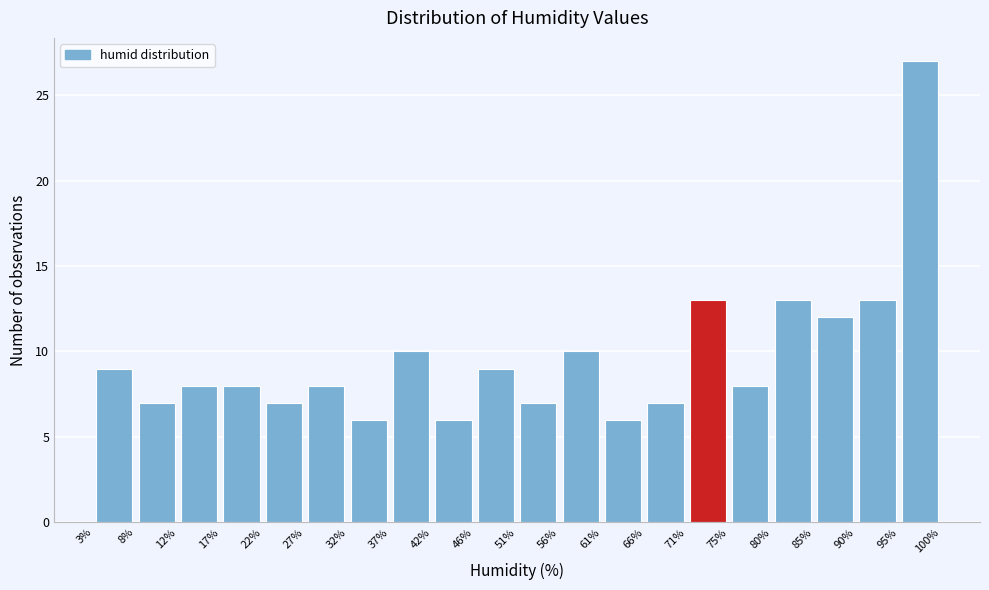

How tall is the bar that spans 71% to 75% on the x-axis? The values are not printed on the chart, so give them approximately, as read against the axis.

13